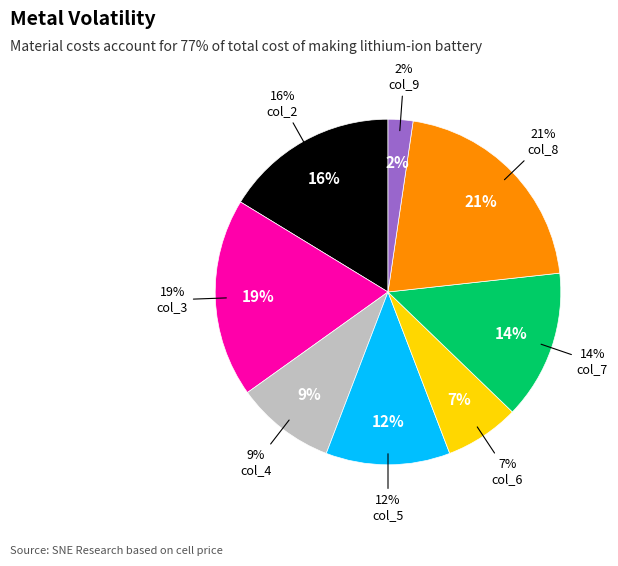

To the nearest percent, what percentage of the pie is col_3?

19%